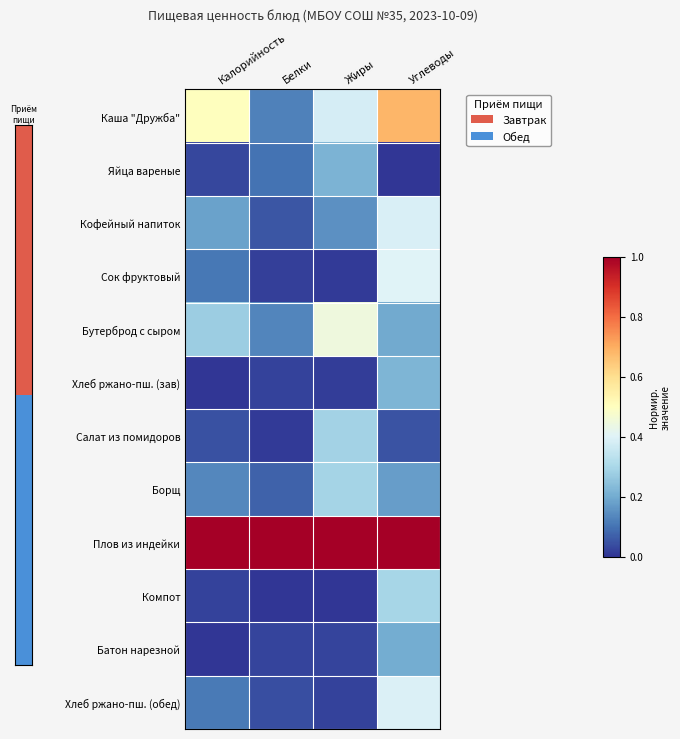

What is the maximum value shown in the chart?

1.0